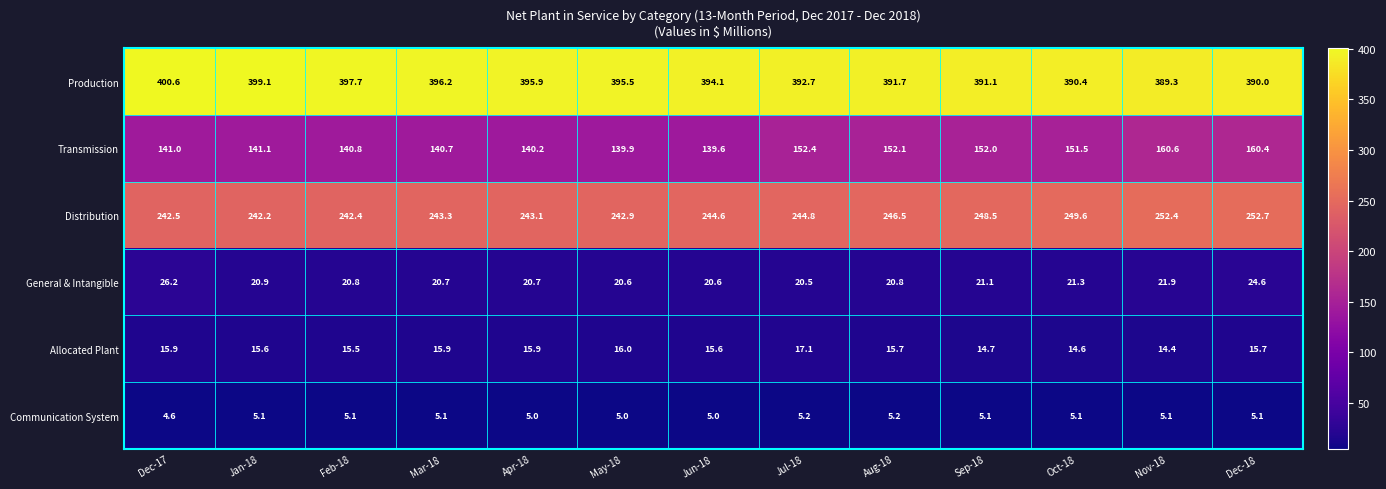

Which series has the largest total across all categories?

Production